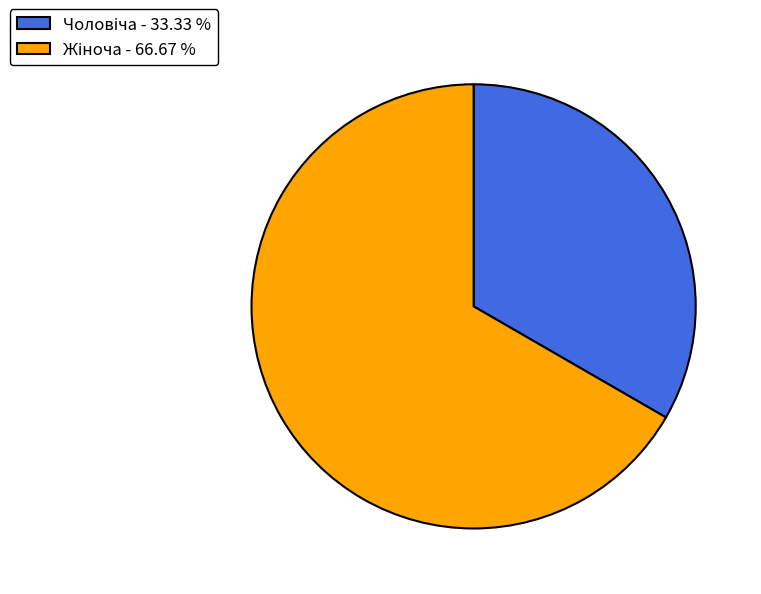

Is there a majority slice in this chart?

Yes